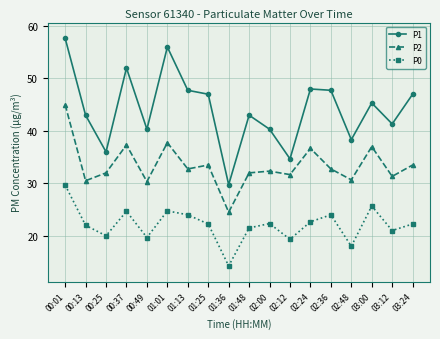

What is the value of the P1 point at the 8th from the left?

47.0